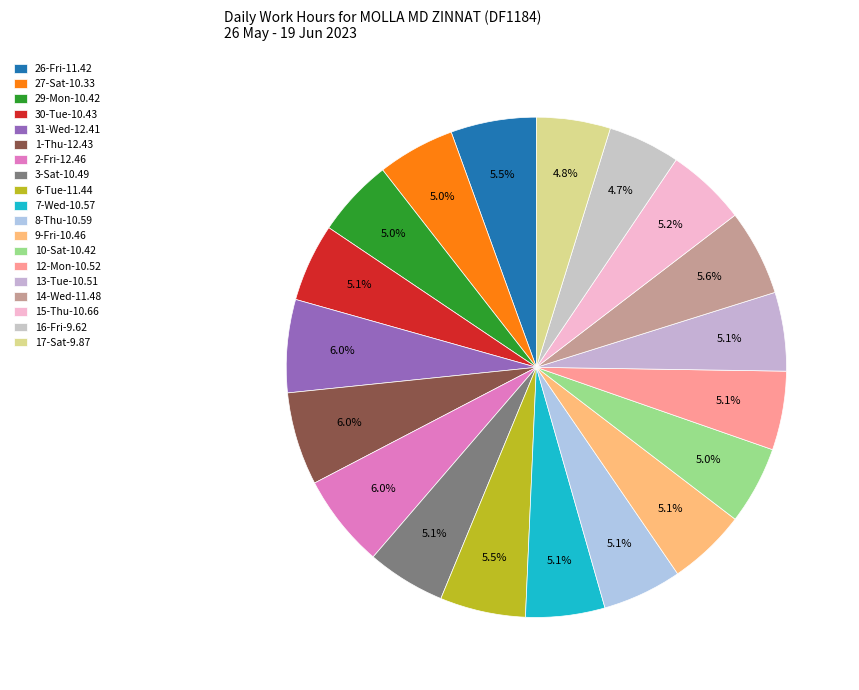

Count the number of slices in the pie.

19